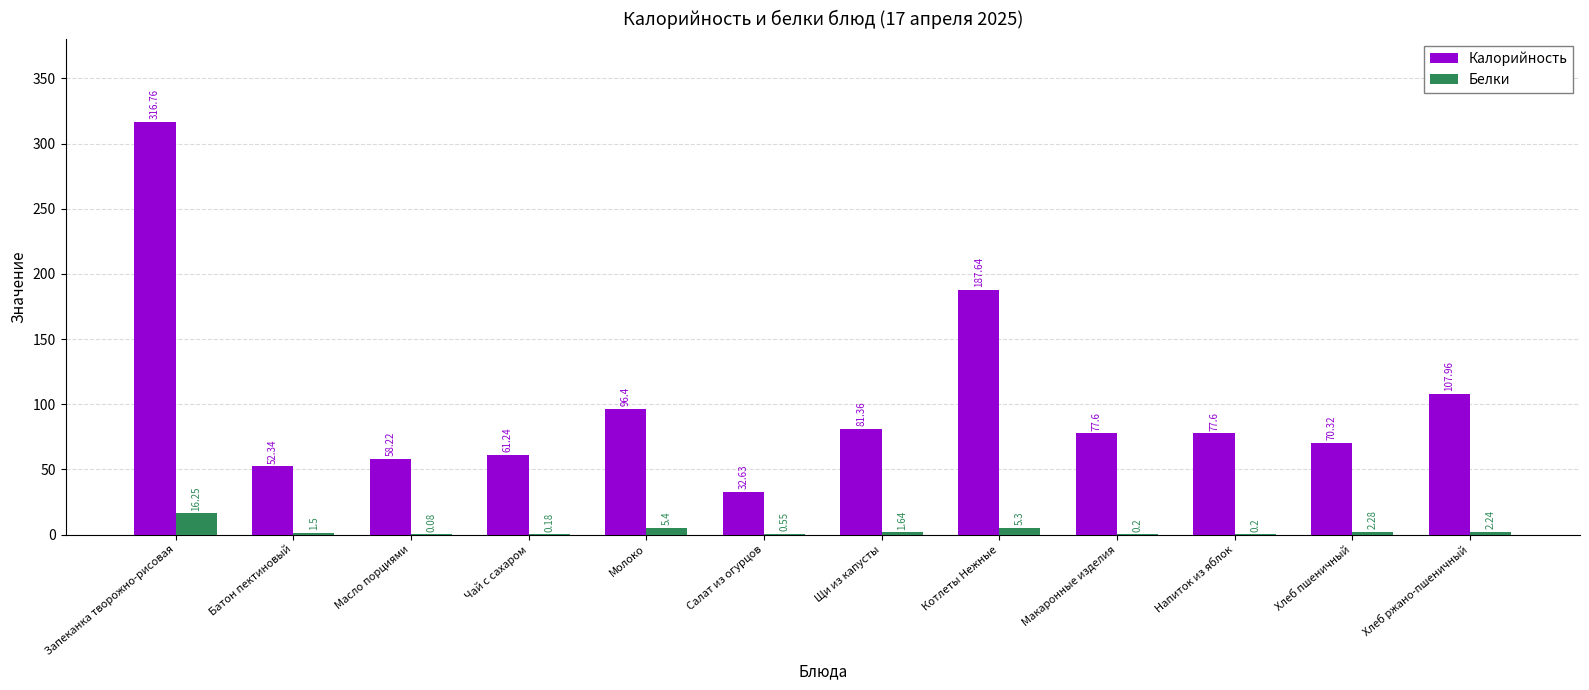

Which category has the highest value in the Калорийность series?

Запеканка творожно-рисовая